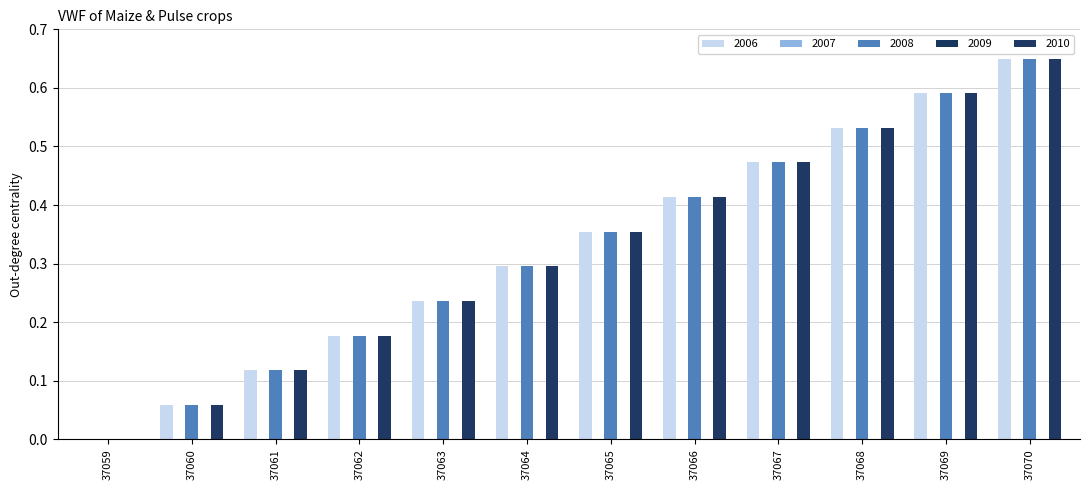

True or false: 2008 has a value of 0.8 at 37067.

False